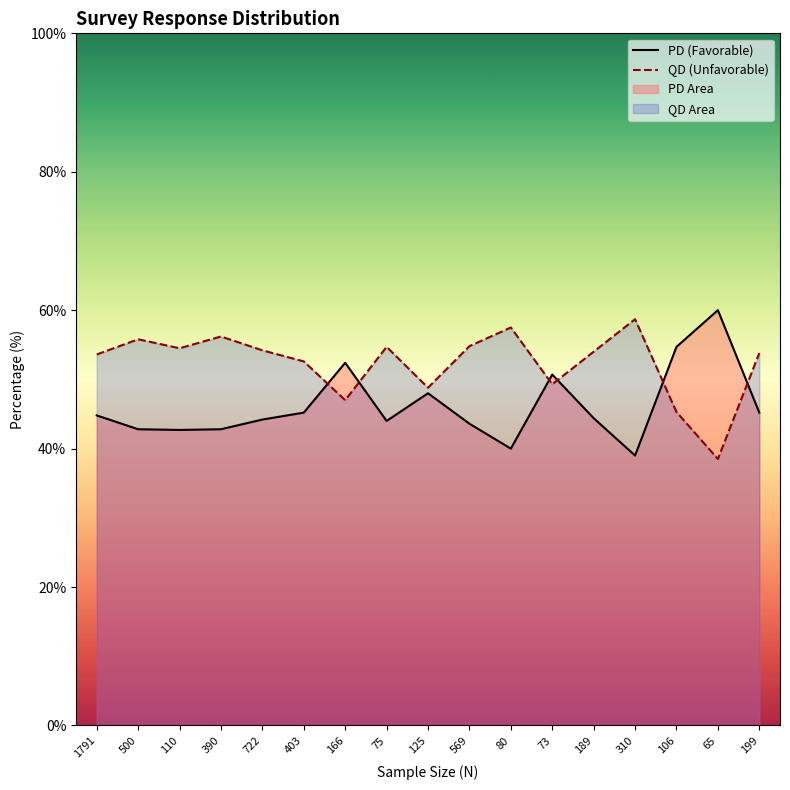

What is the lowest value of the PD (Favorable) series?

39.0